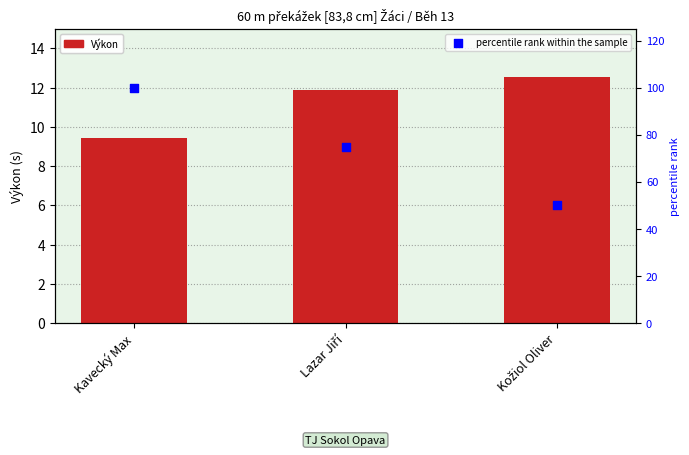

What are all the series names shown in the legend?

Výkon, percentile rank within the sample